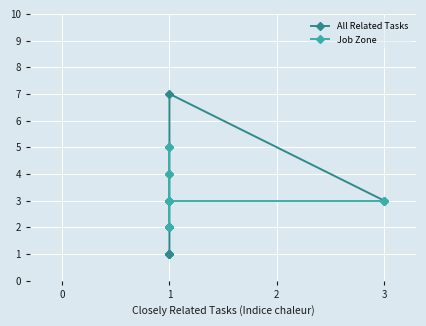

Which series has the largest total across all categories?

Job Zone